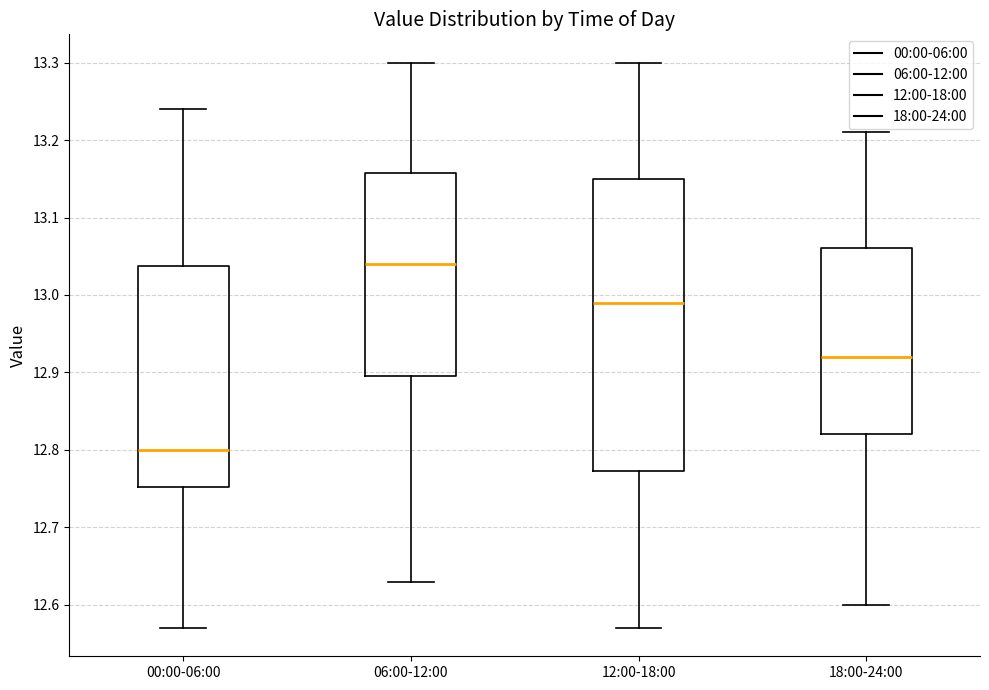

Reading left to right, read every box against the y-axis: the position of its median line, the range the box covers, and the ends of its whiskers. The values are not printed on the chart, so give them approximately, as read against the axis.

00:00-06:00: median 12.80, box 12.75 to 13.04, whiskers 12.57 to 13.24
06:00-12:00: median 13.04, box 12.90 to 13.16, whiskers 12.63 to 13.30
12:00-18:00: median 12.99, box 12.77 to 13.15, whiskers 12.57 to 13.30
18:00-24:00: median 12.92, box 12.82 to 13.06, whiskers 12.60 to 13.21